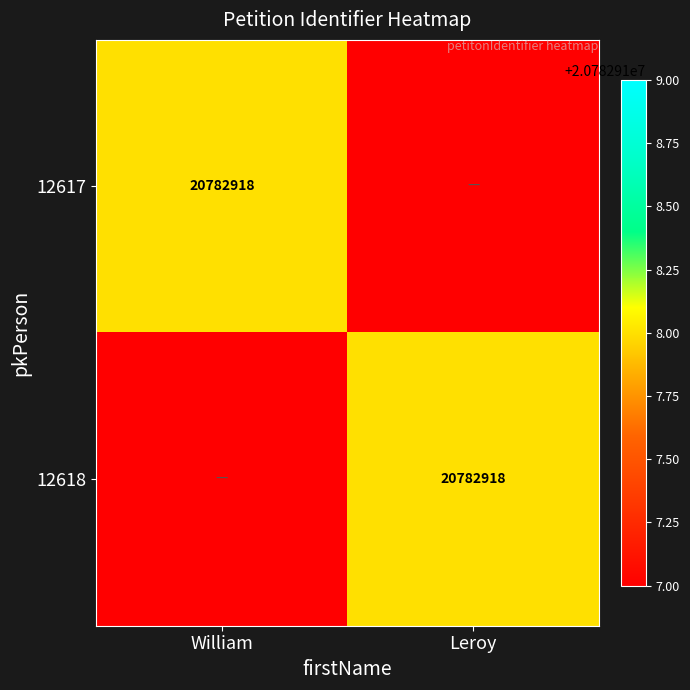

True or false: 12617 has a value of 20782918 at William.

True